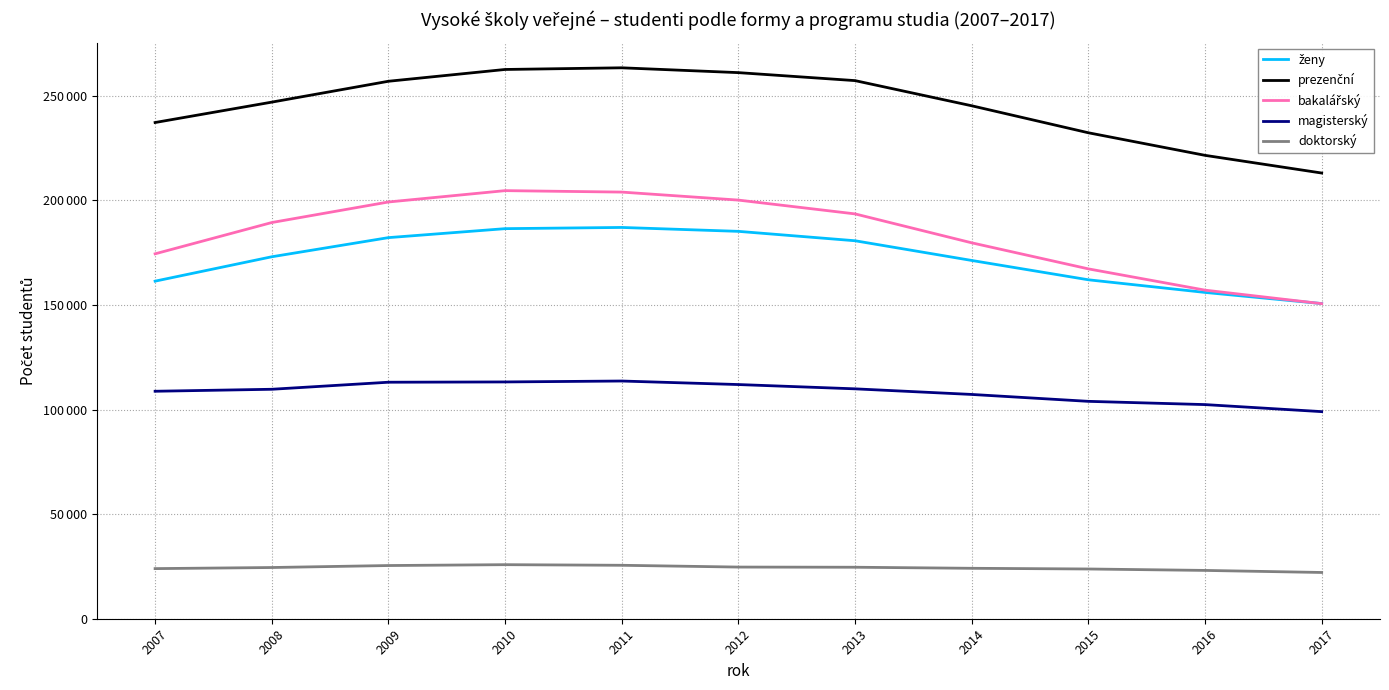

Does the chart display data point markers on the line(s)?

No